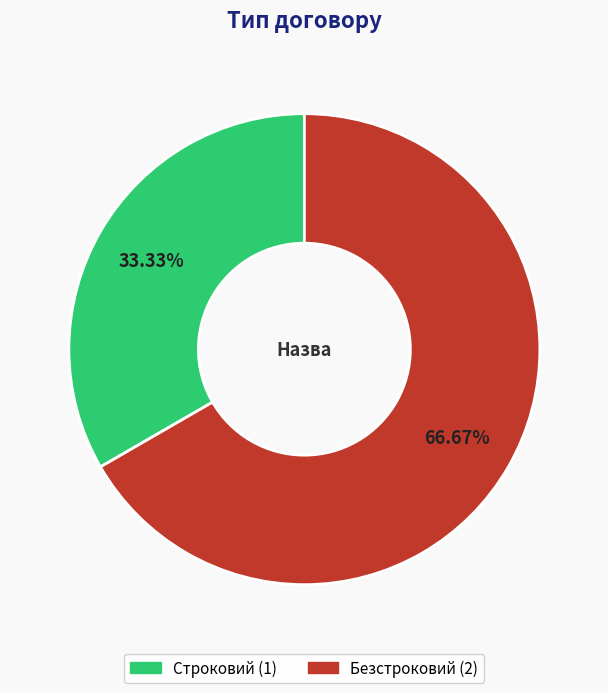

Combined, do Строковий and Безстроковий account for over 50%?

Yes